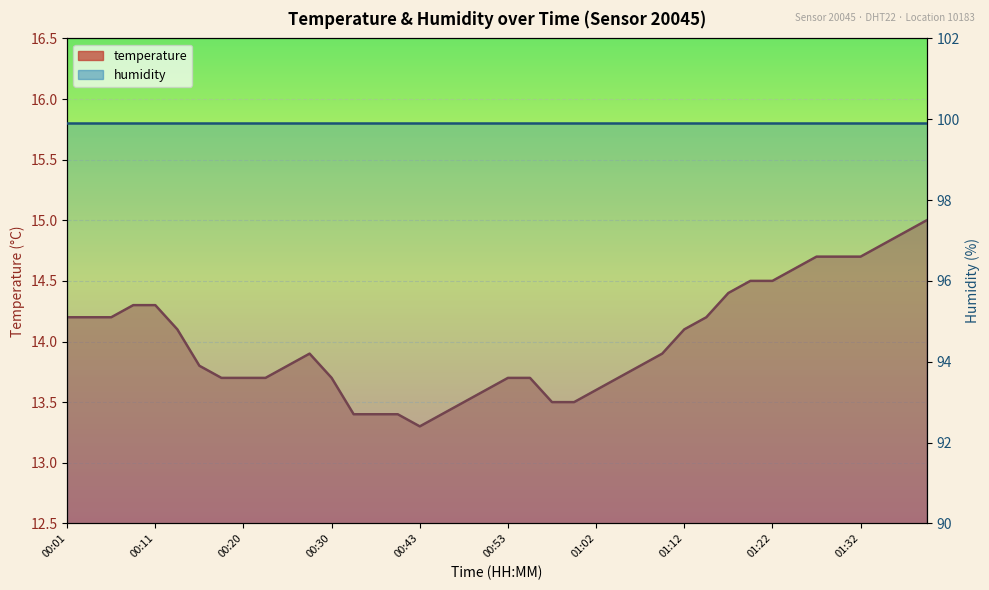

What is the label of the 7th point from the right?

01:25